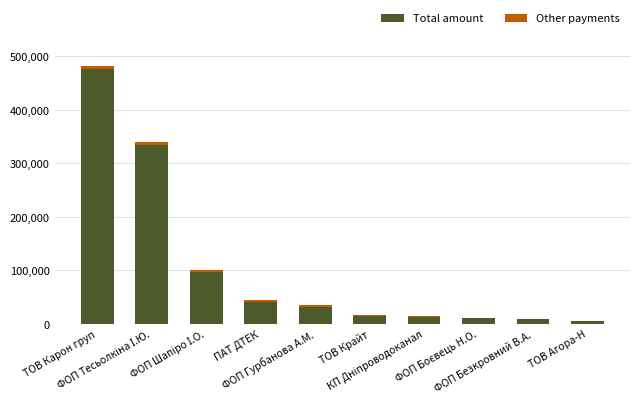

Where does the Other payments series first go above 2173?

ТОВ Карон груп